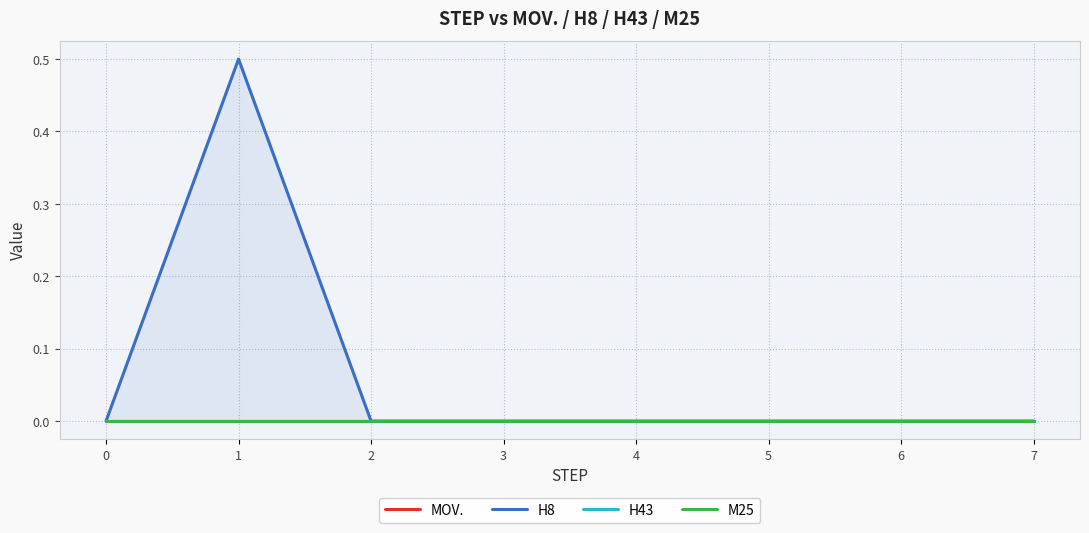

Reading left to right, list all the values displayed in this chart.

MOV.: 0.0	0.0	0.0	0.0	0.0	0.0	0.0	0.0
H8: 0.0	0.5	0.0	0.0	0.0	0.0	0.0	0.0
H43: 0.0	0.0	0.0	0.0	0.0	0.0	0.0	0.0
M25: 0.0	0.0	0.0	0.0	0.0	0.0	0.0	0.0